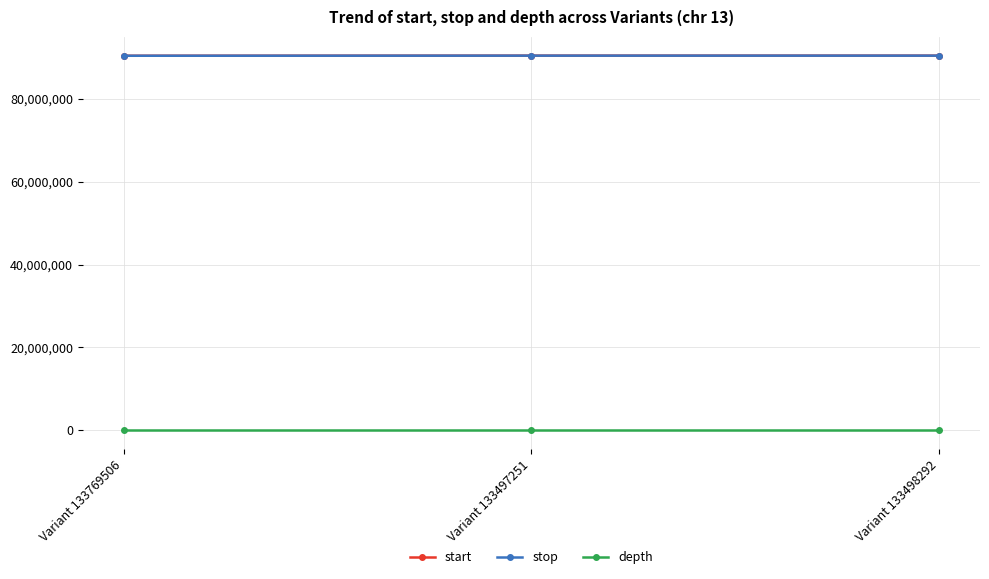

What is the value of the start point at the 2nd from the left?

90404796